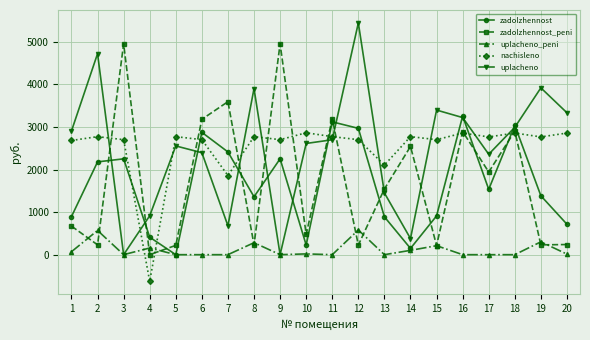

What is the value of the nachisleno point at the 8th from the left?

2773.4